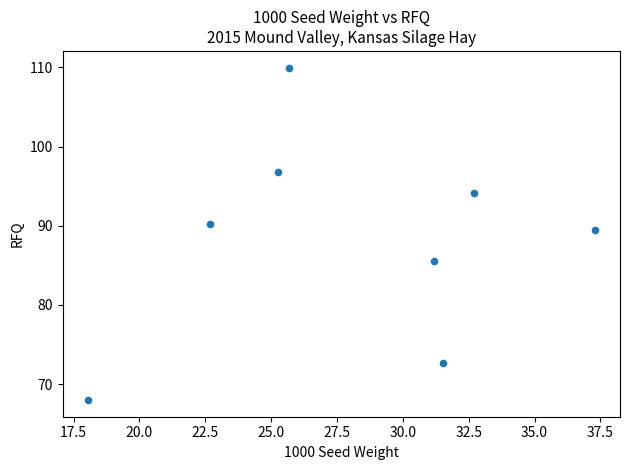

What Y value in the scatter plot is closest to 88?

89.5